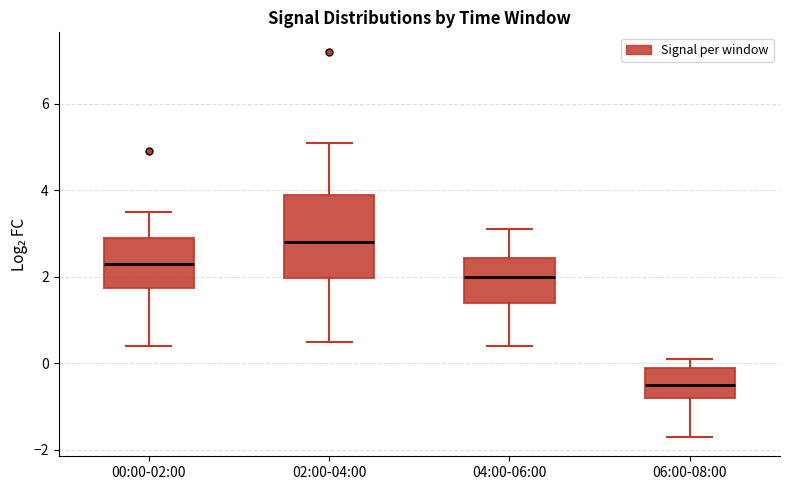

Reading left to right, read every box against the y-axis: the position of its median line, the range the box covers, and the ends of its whiskers. The values are not printed on the chart, so give them approximately, as read against the axis.

00:00-02:00: median 2.4, box 1.8 to 3.0, whiskers 0.4 to 3.6
02:00-04:00: median 2.8, box 2.0 to 4.0, whiskers 0.6 to 5.2
04:00-06:00: median 2.0, box 1.4 to 2.4, whiskers 0.4 to 3.2
06:00-08:00: median -0.4, box -0.8 to 0.0, whiskers -1.6 to 0.2